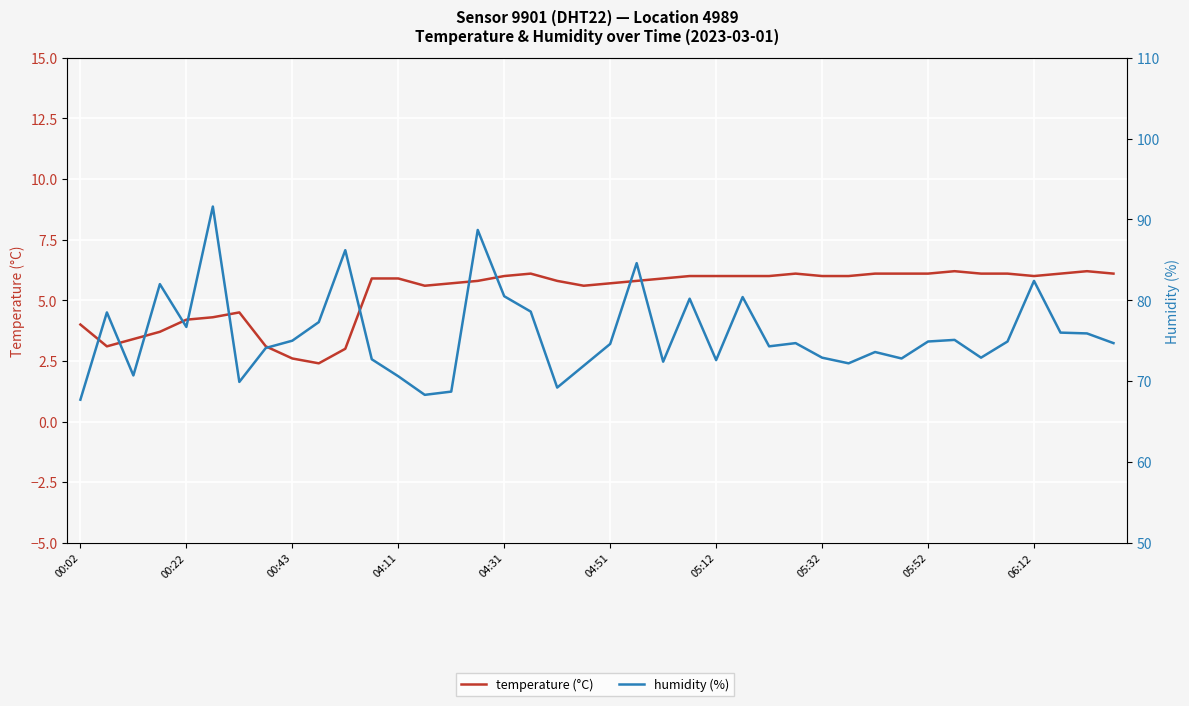

In temperature (°C), how many points are higher than both neighbors (excluding endpoints)?

5